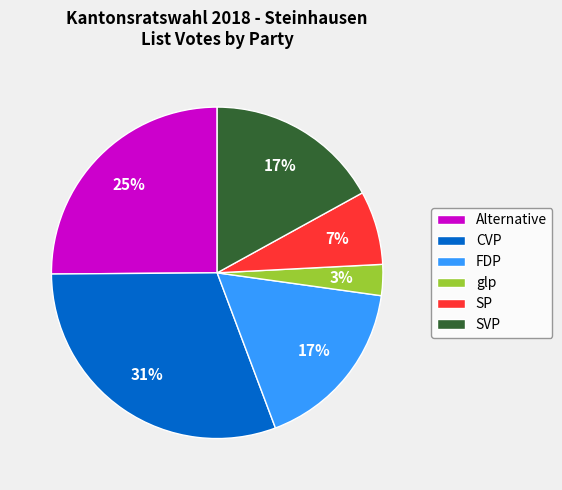

Which category has the biggest portion of the pie?

CVP